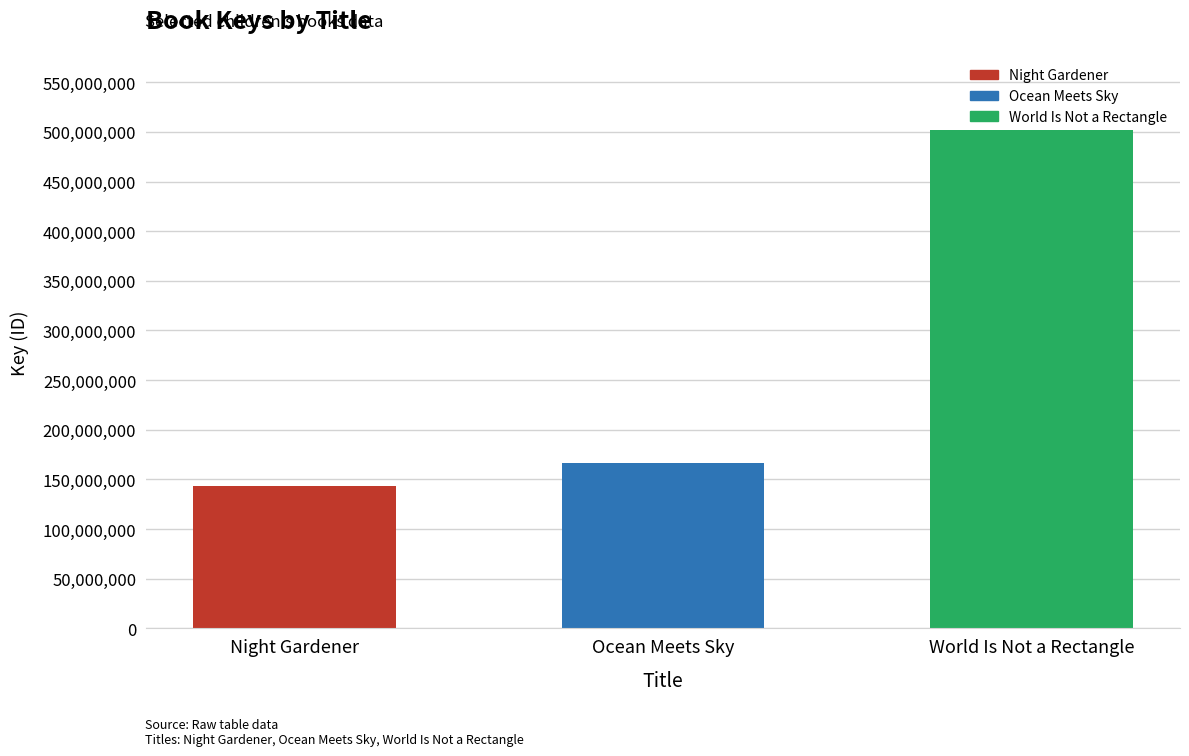

What position from the left is World Is Not a Rectangle?

3